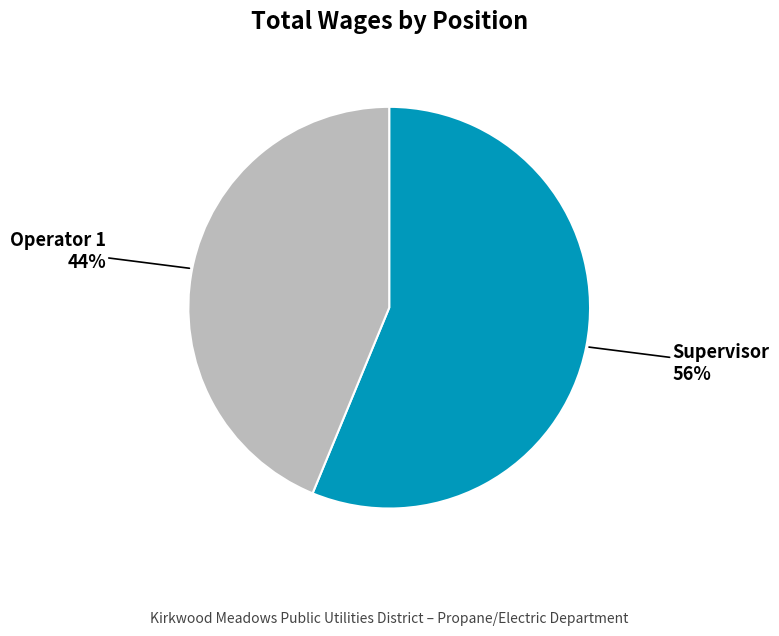

To the nearest percent, what is the average slice percentage?

50%